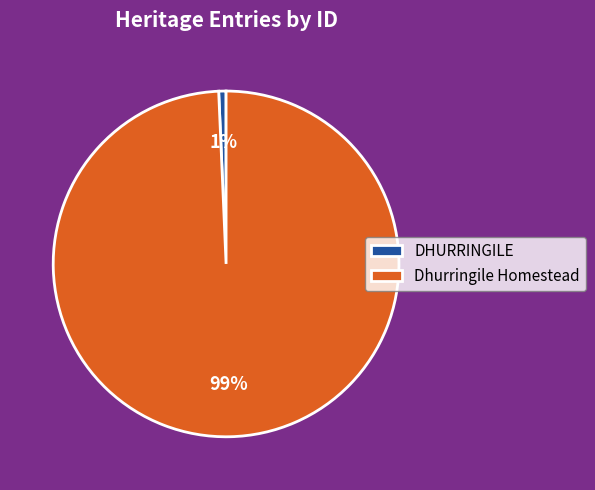

True or false: DHURRINGILE accounts for 1% of the total.

True